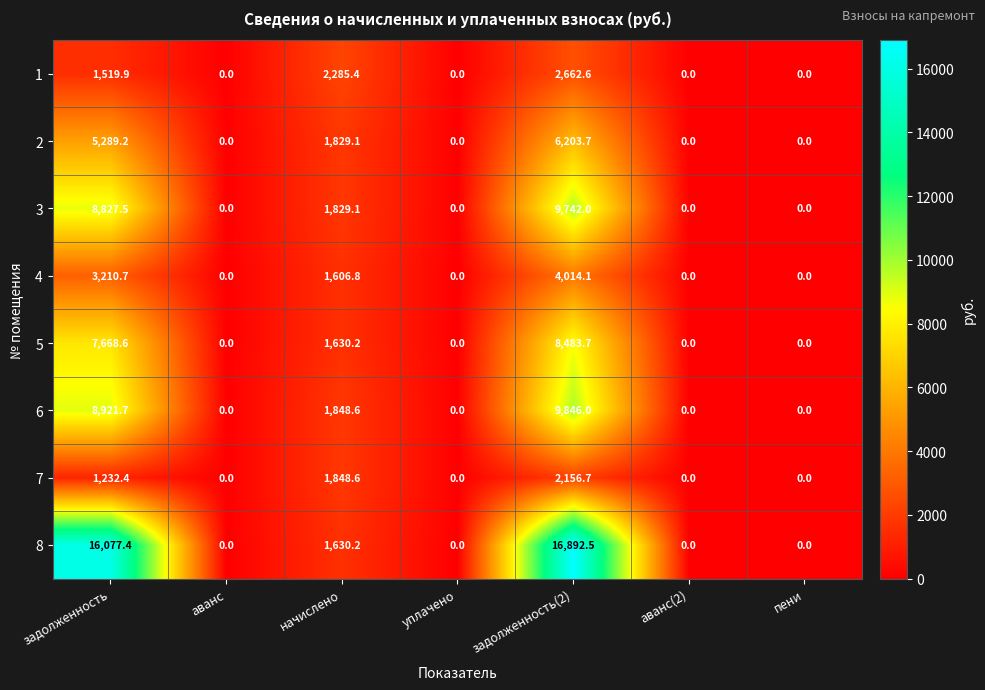

At how many categories does at least one series exceed 16229?

1